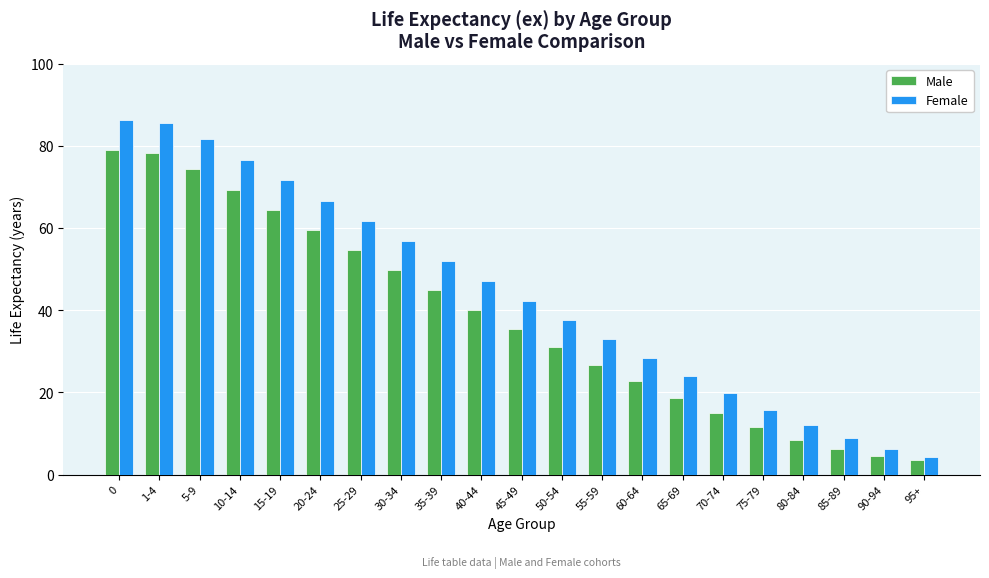

At which label is Male closest to 41?

40-44